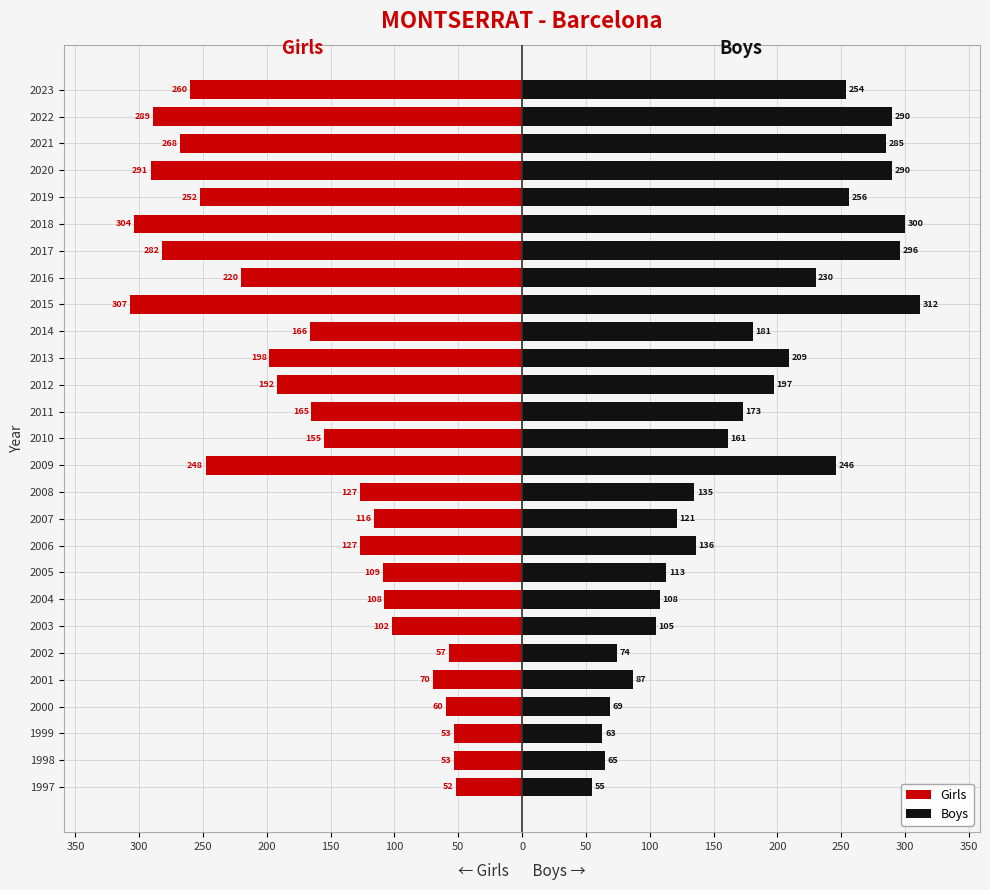

Is it true that Girls equals -91 at 1997?

False